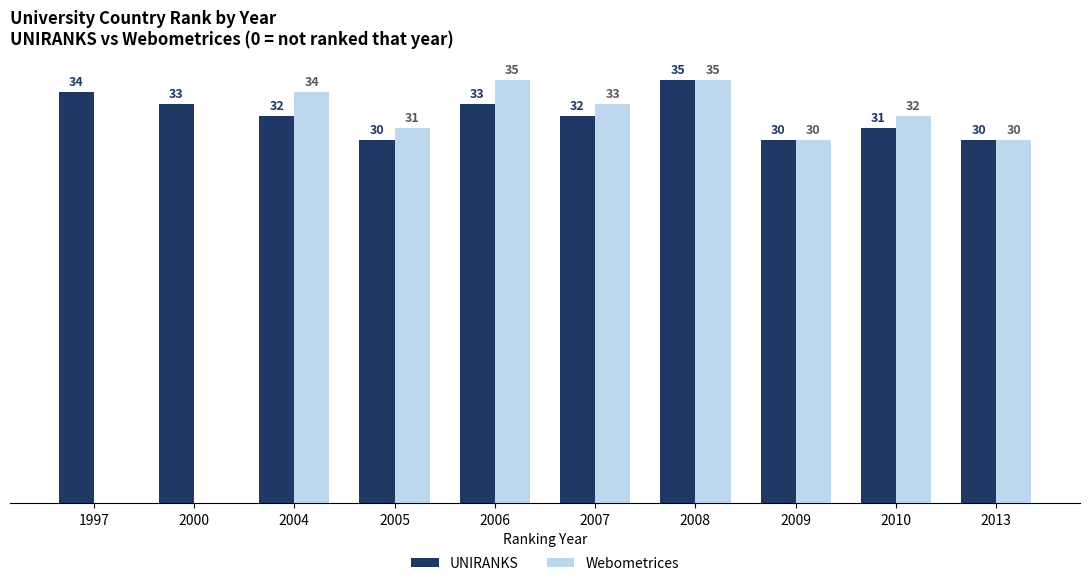

Which series changed the most between 2000 and 2004?

Webometrices